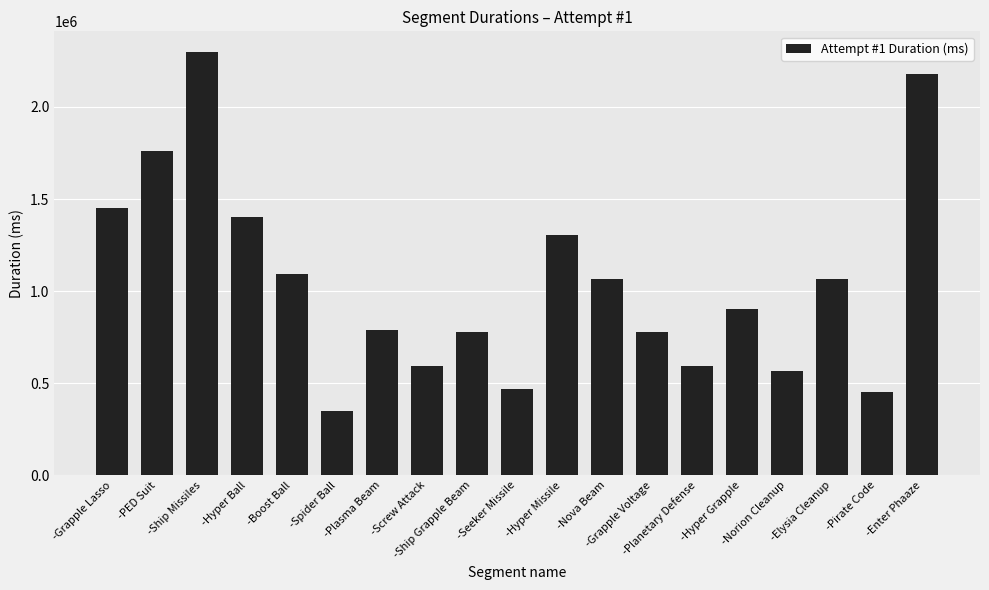

At which label does the data first exceed 902595?

-Grapple Lasso